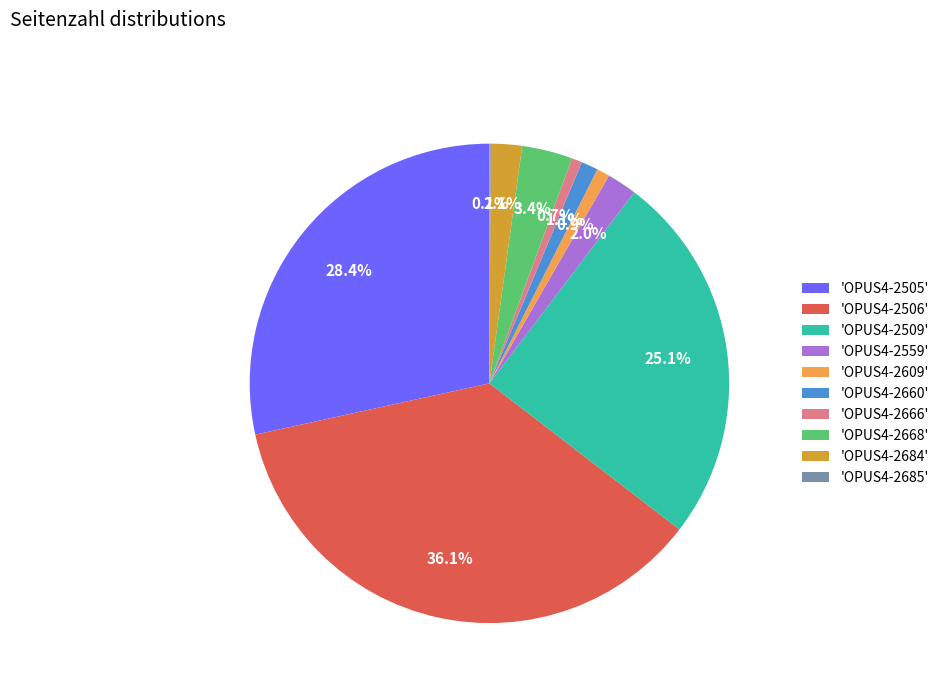

What is the ratio of the value at 'OPUS4-2509' to the value at 'OPUS4-2505'?

0.9